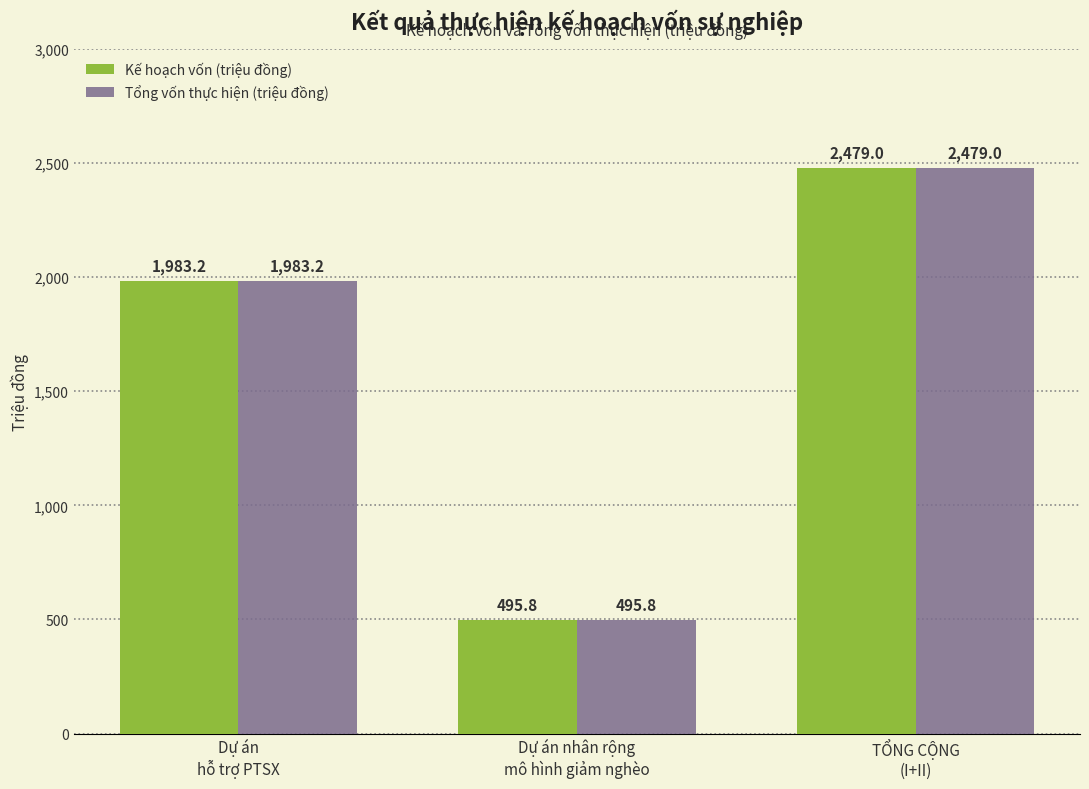

What is the greatest value displayed?

2479.0